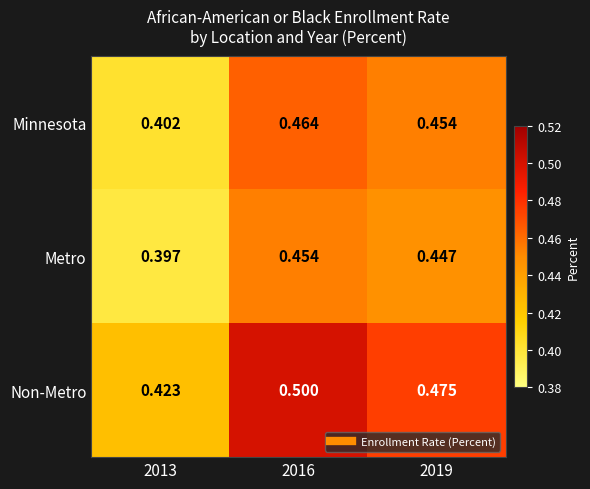

What is the total value across all series at 2016?

1.4